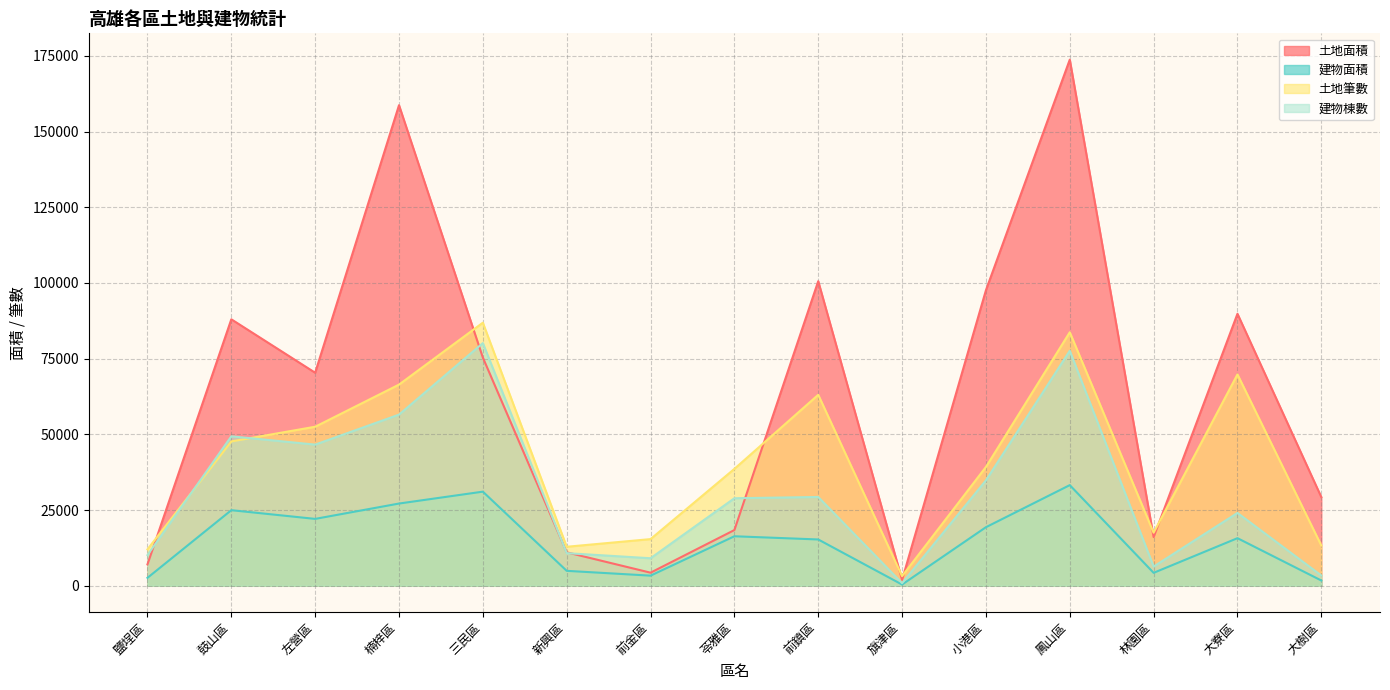

At how many categories does at least one series exceed 31185?

9